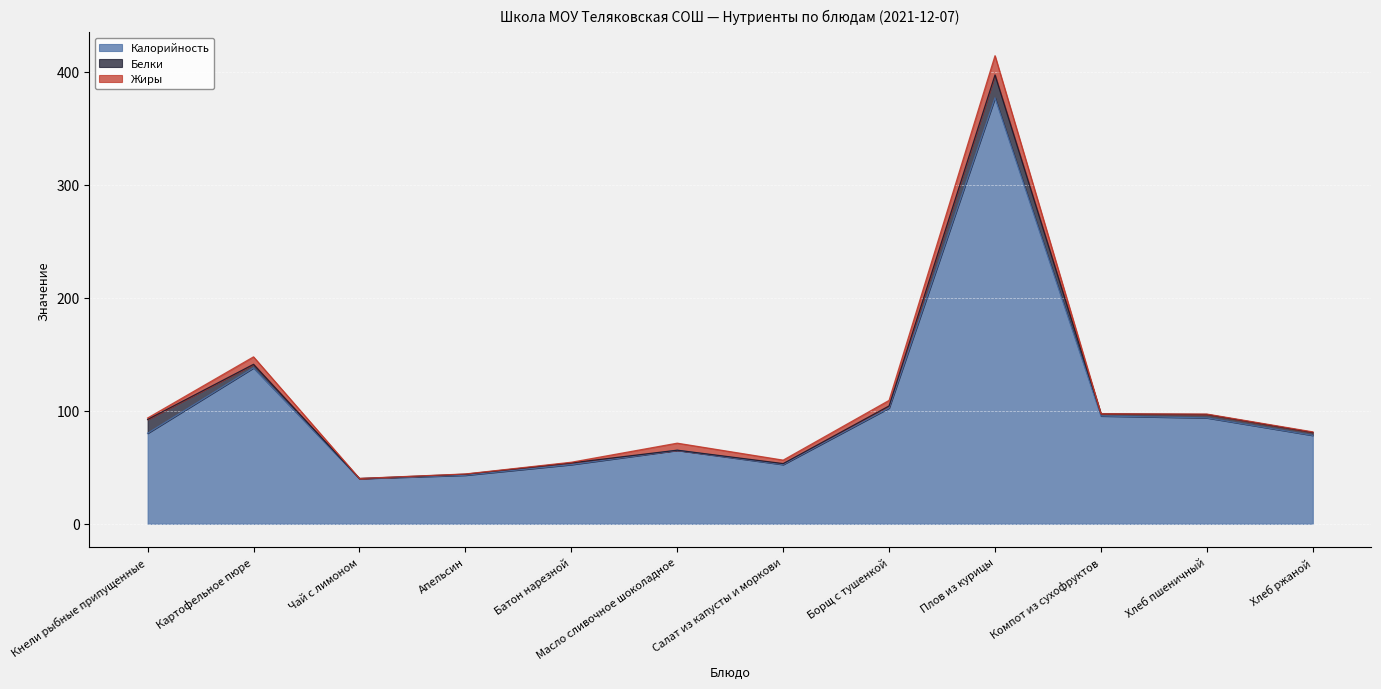

What is the label of the 7th point from the left?

Салат из капусты и моркови